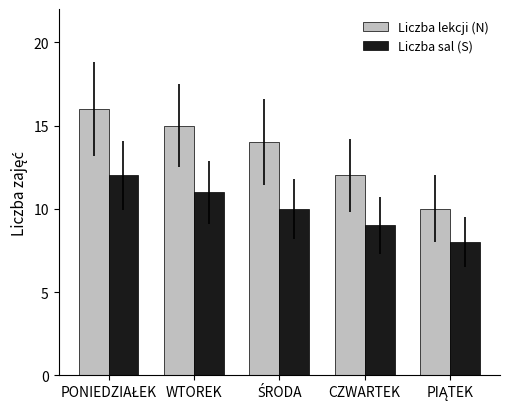

Read the Liczba sal (S) value at WTOREK.

11